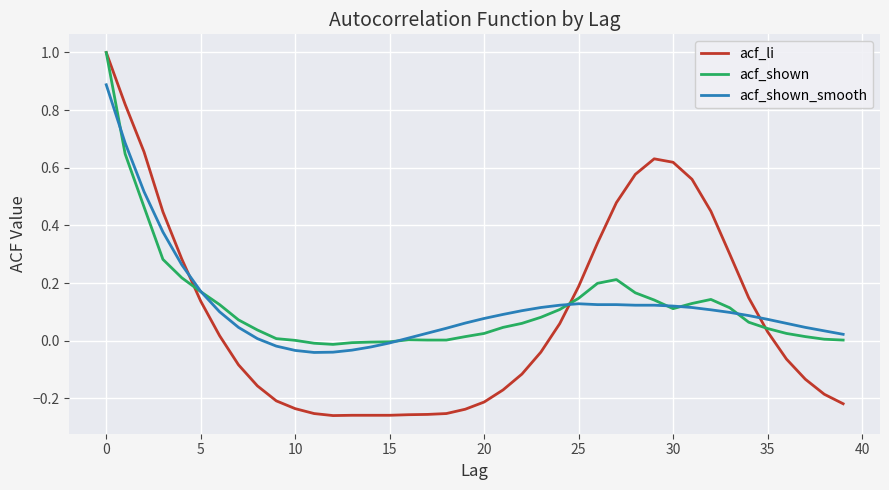

What is the maximum value for acf_li?

1.0